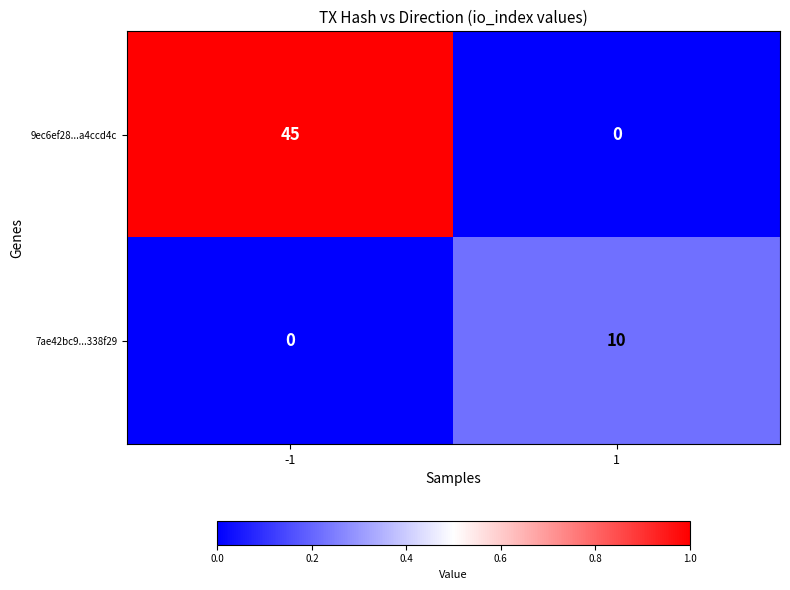

What is the greatest value displayed?

45